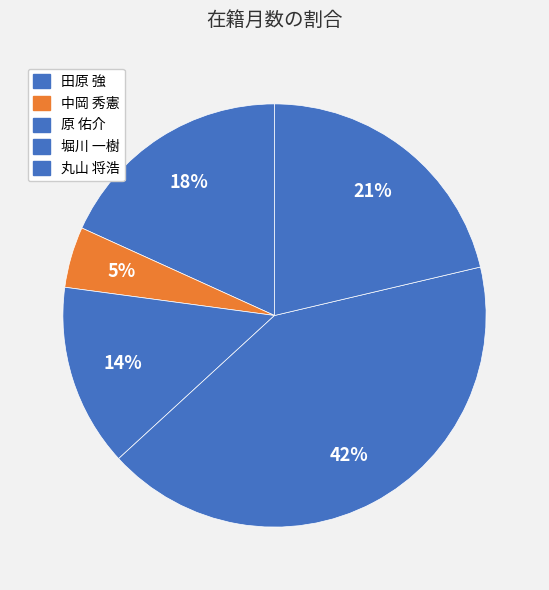

Is the sum of 原 佑介 and 田原 強 greater than half?

No